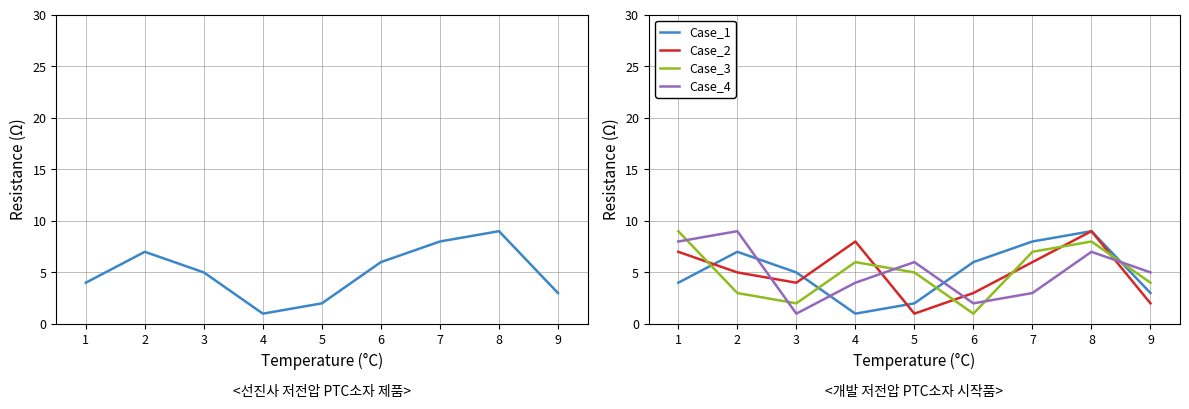

The Case_1 series shows 3 at 5. True or false?

False